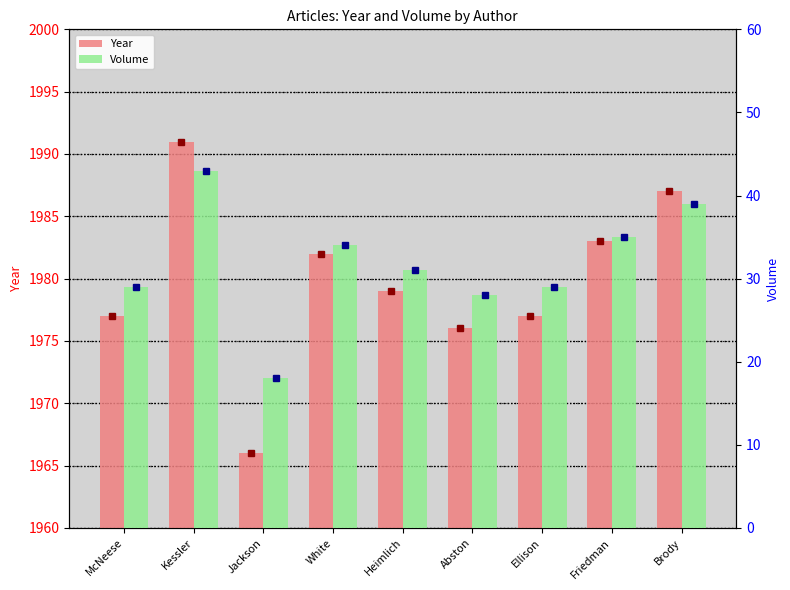

The value of Volume at Jackson is 4. True or false?

False